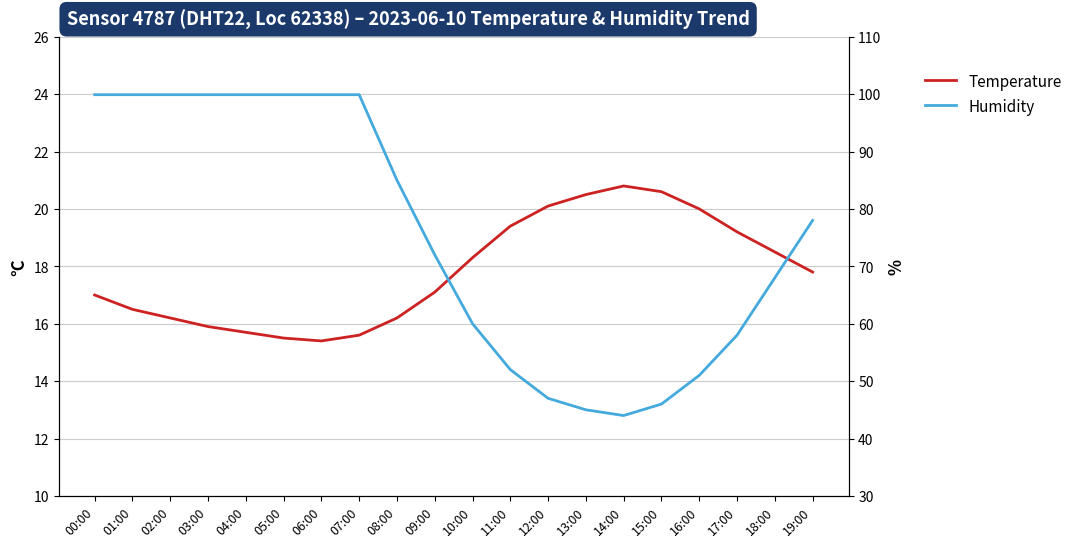

How many interior local peaks does the Temperature series have?

1